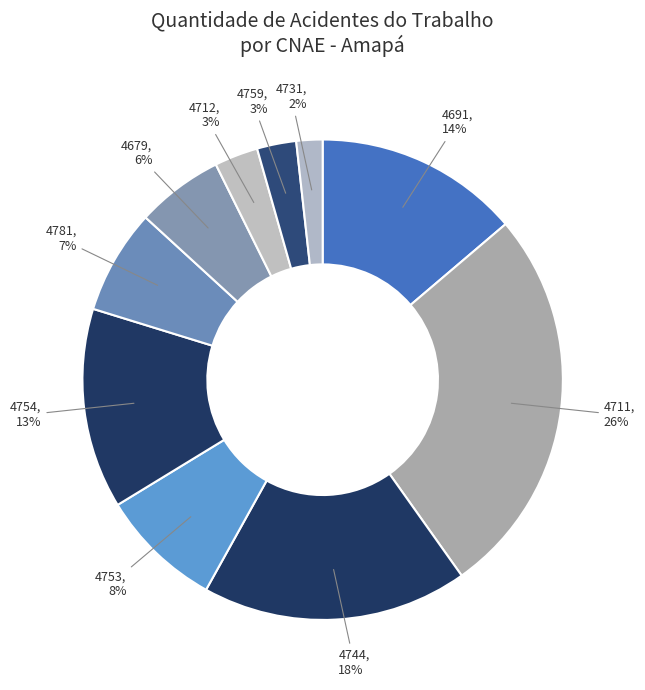

Is there any slice that represents more than half of the pie?

No